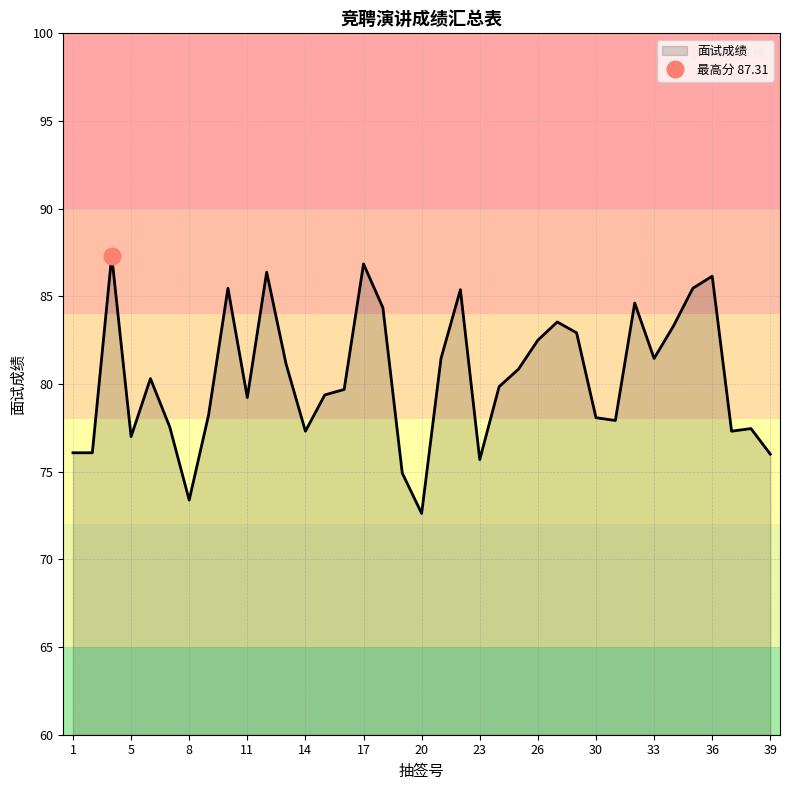

The value at 4 is 87.3. True or false?

True